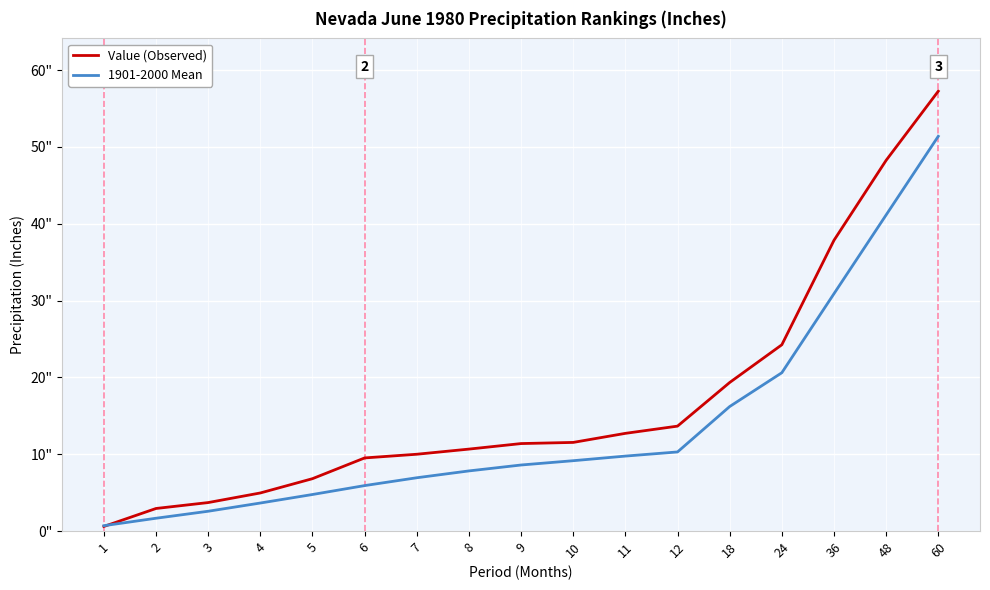

At which label is Value (Observed) closest to 28?

24